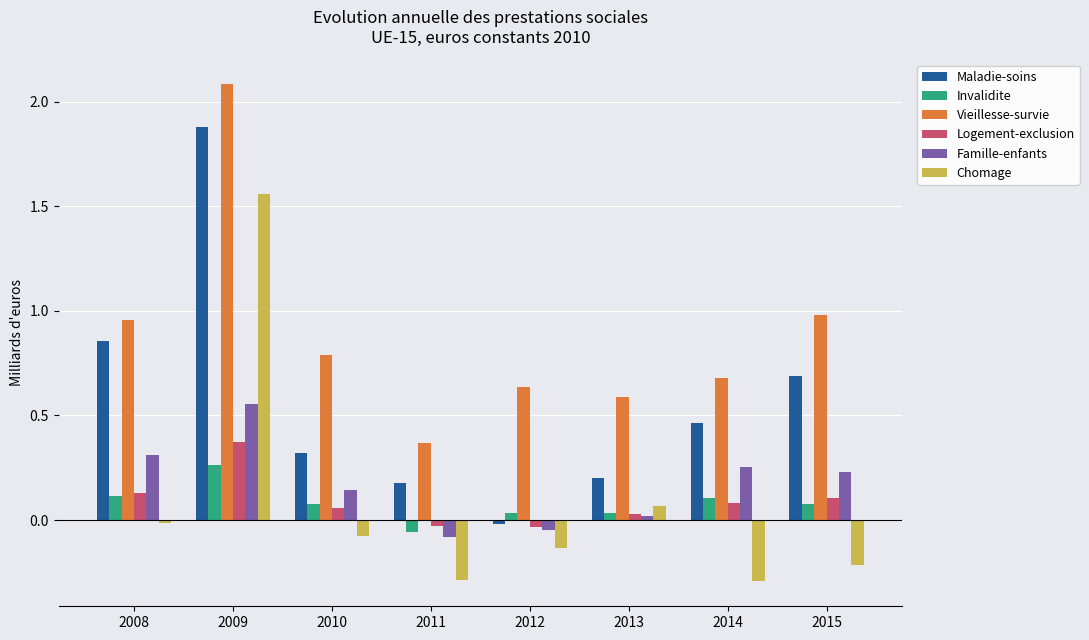

What is the sum of all Maladie-soins values?

4.6